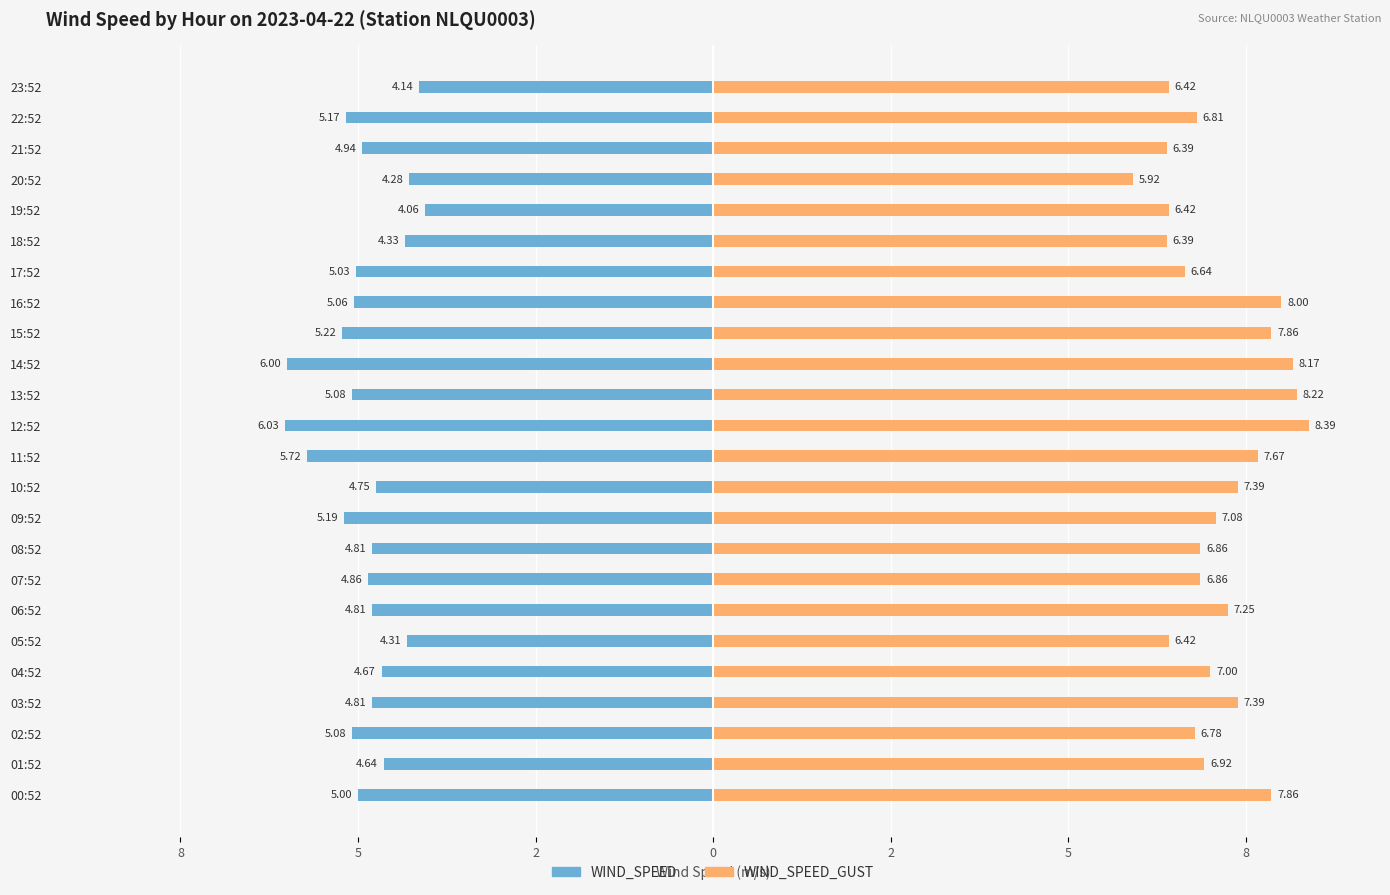

Is the value of WIND_SPEED_GUST at 17:52 greater than the value of WIND_SPEED at 07:52?

Yes